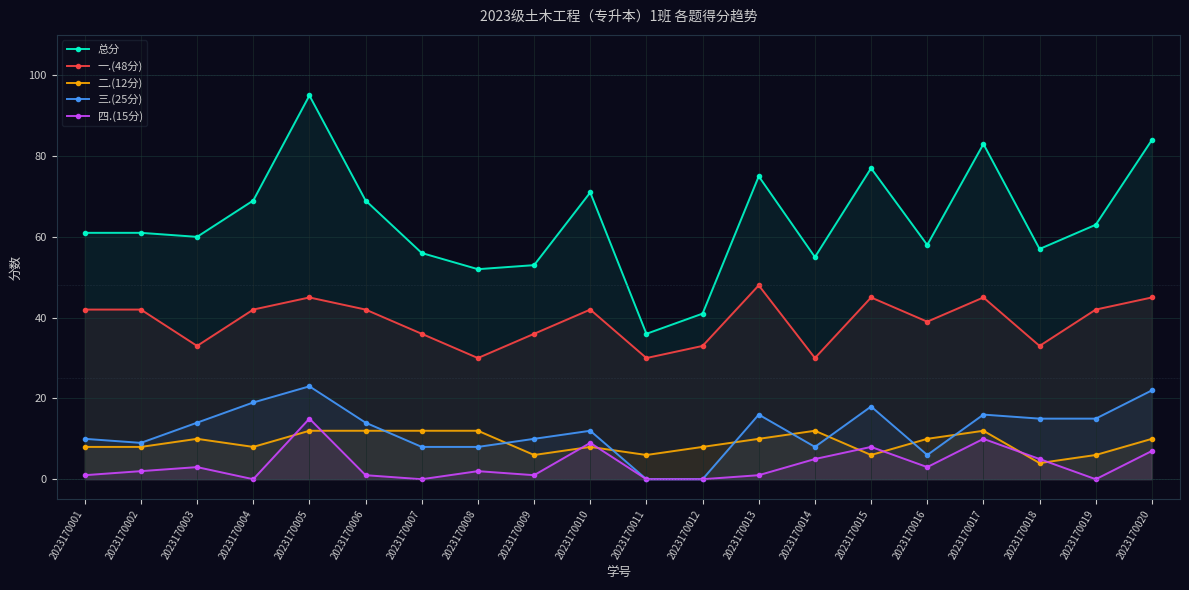

Which series has the widest spread of values?

总分